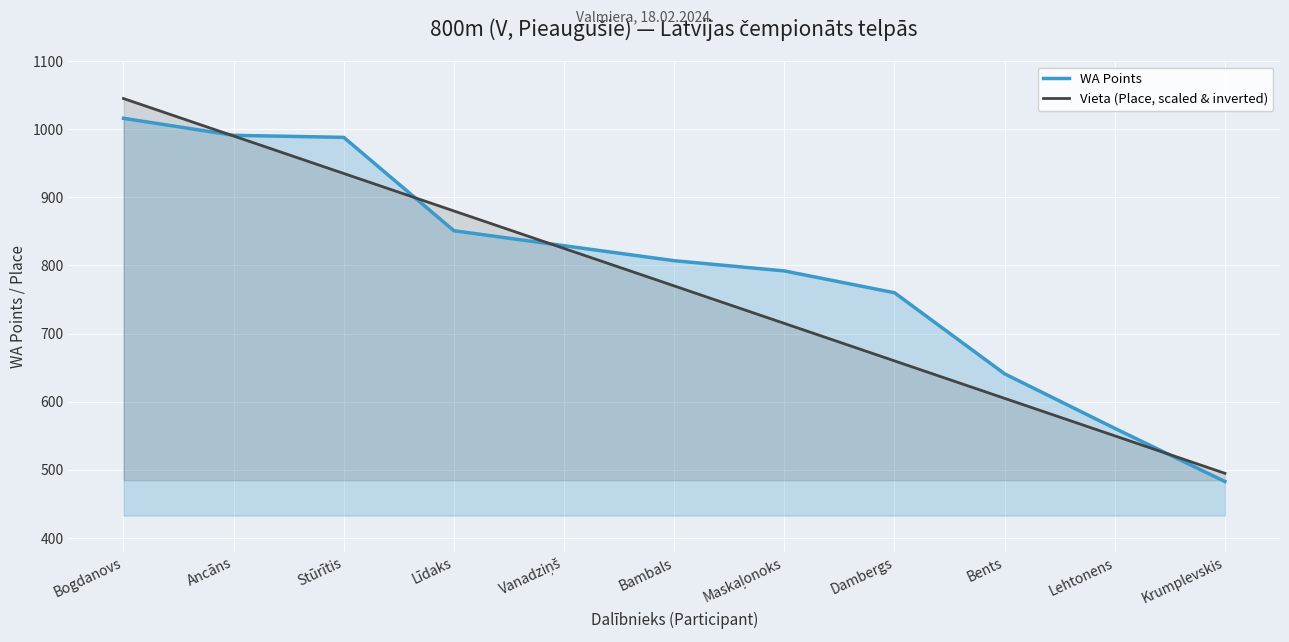

What is the total value across all series at Maskaļonoks?

1507